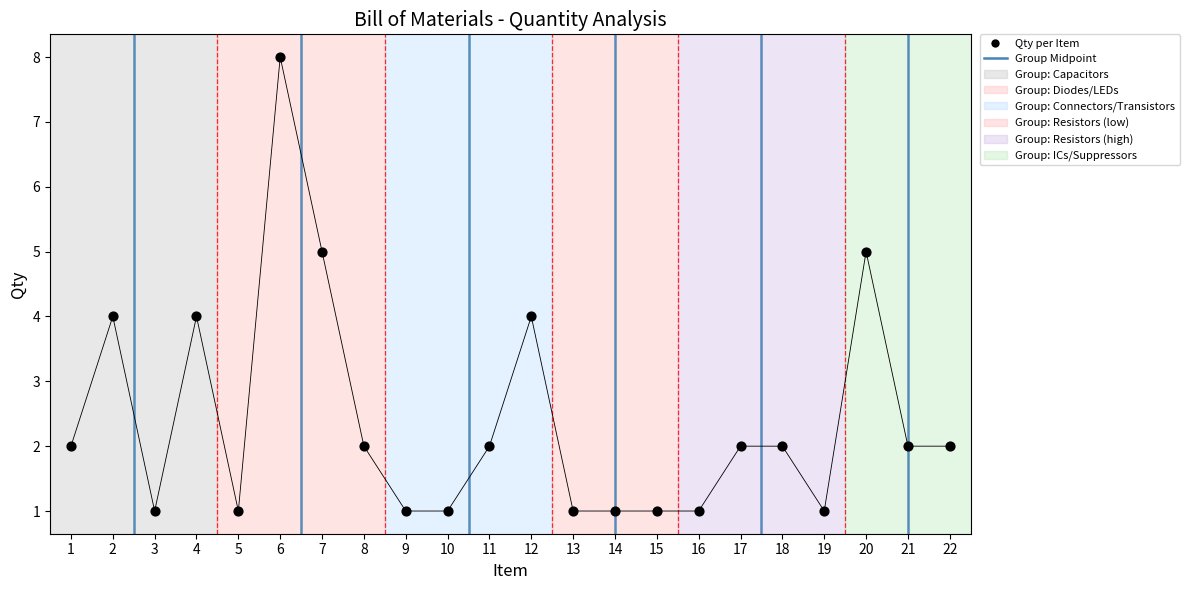

What is the range of Y values (max minus min)?

7